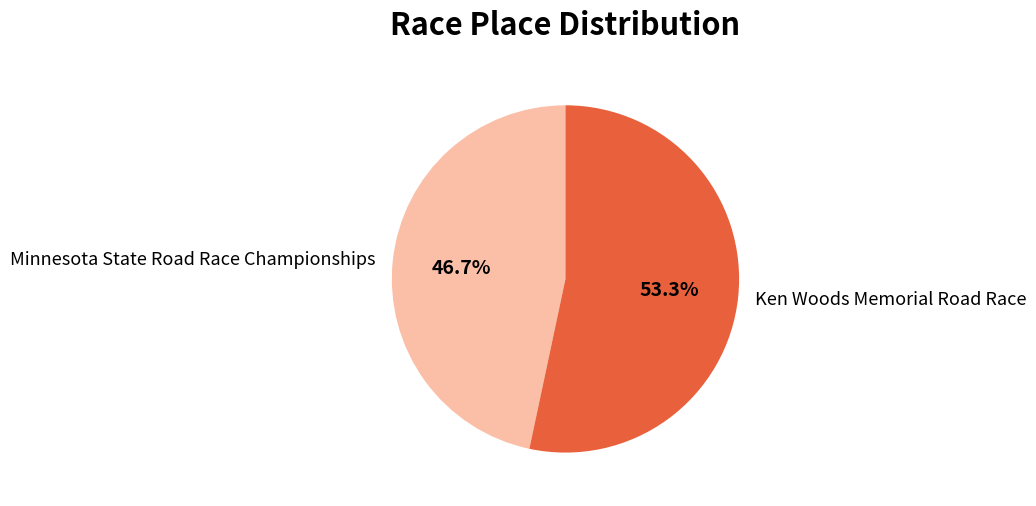

To the nearest percent, what portion does Ken Woods Memorial Road Race represent?

53%